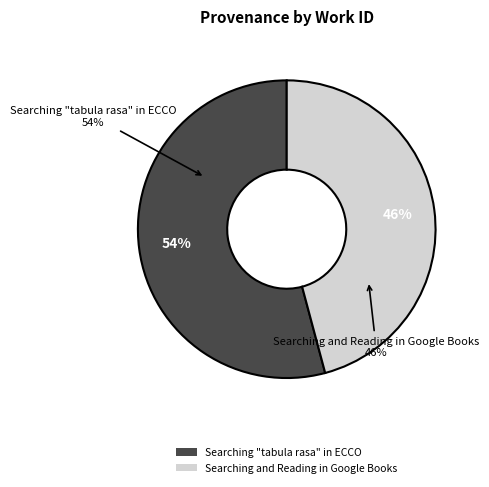

What percentage is the Searching "tabula rasa" in ECCO slice, to the nearest percent?

54%